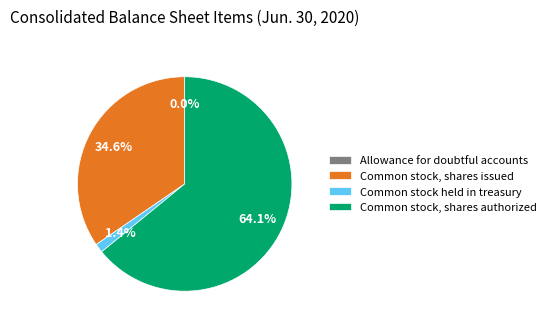

Is Common stock, shares issued the majority of the pie?

No